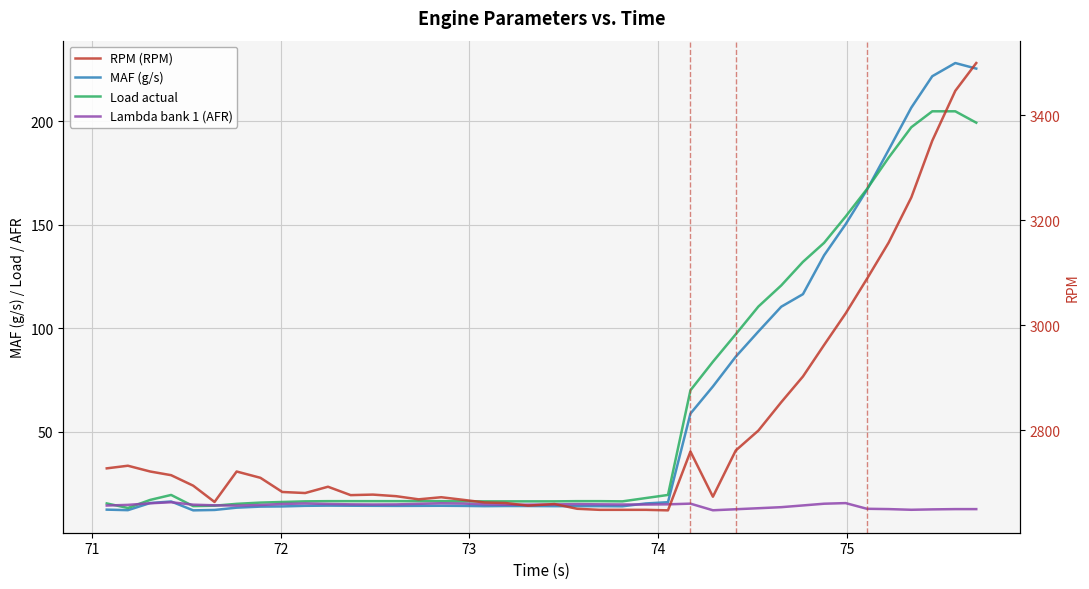

What is the average value of the Load actual series?

62.2